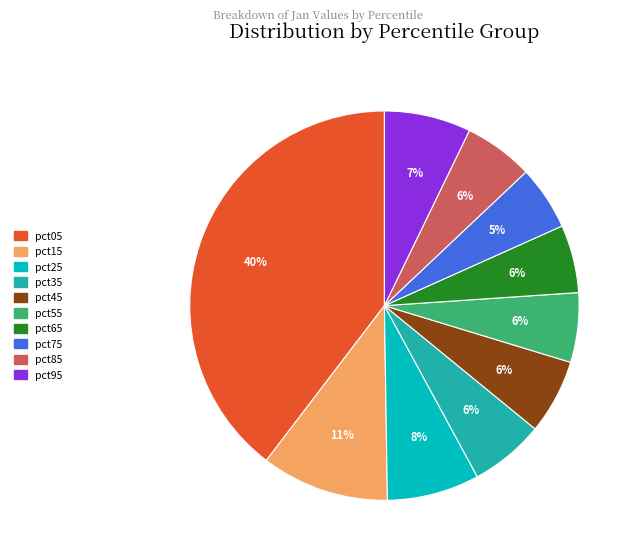

What percentage is the pct65 slice, to the nearest percent?

6%